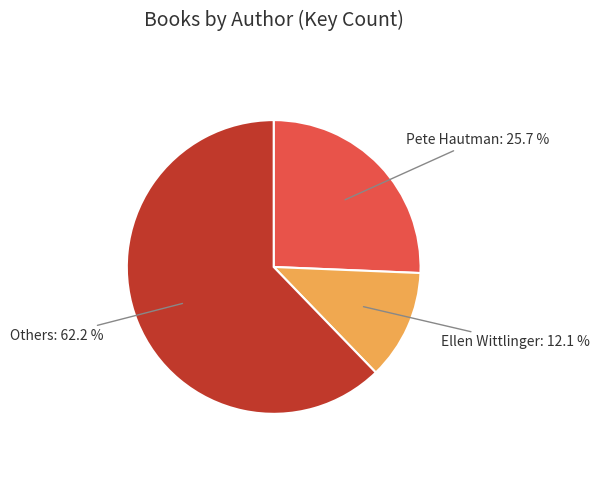

What portion of the pie excludes Ellen Wittlinger?

87.9%